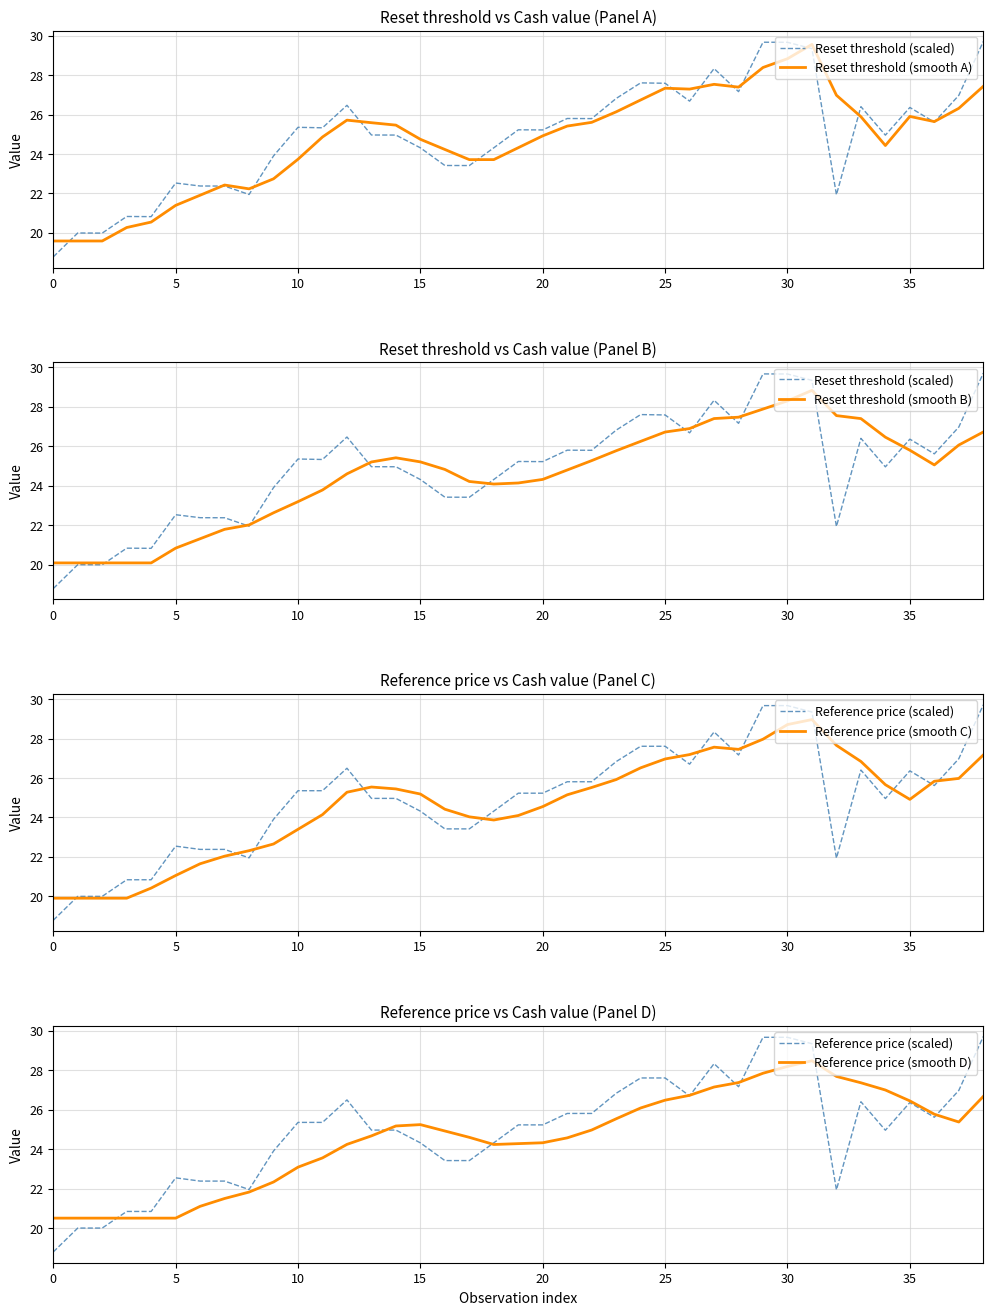

Where is the first local maximum for Reference price (smooth D)?

15